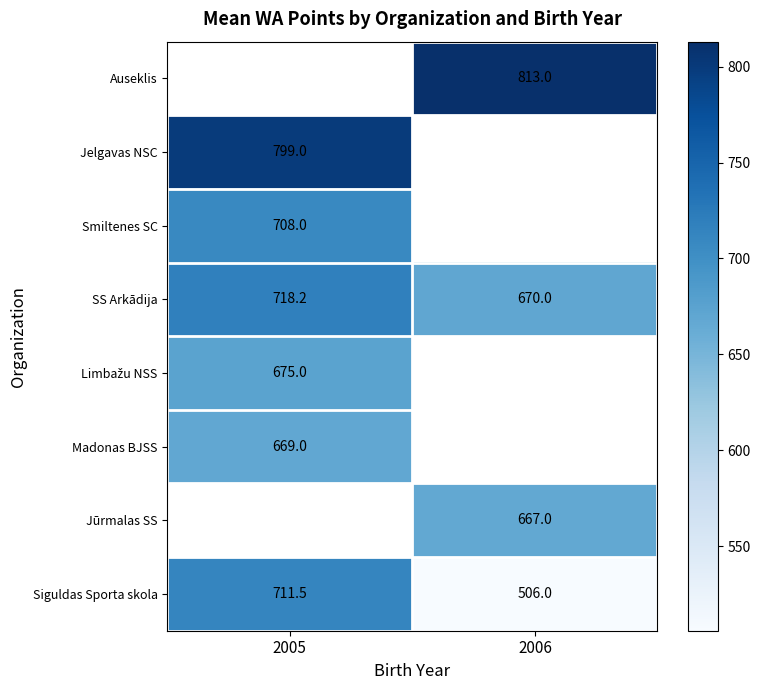

What is the difference between the SS Arkādija values at 2006 and 2005?

48.2